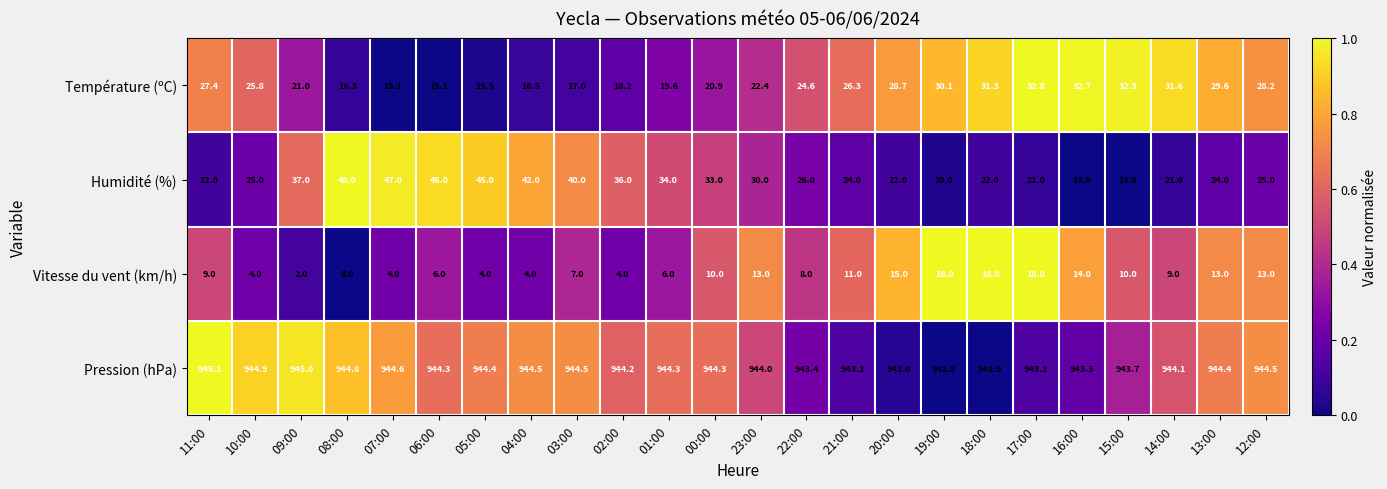

At which category is the sum across all series the highest?

17:00